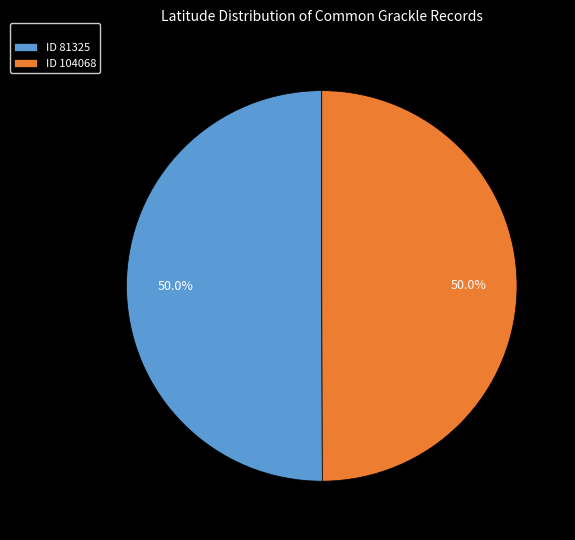

What percentage do ID 104068 and ID 81325 together represent?

100.0%